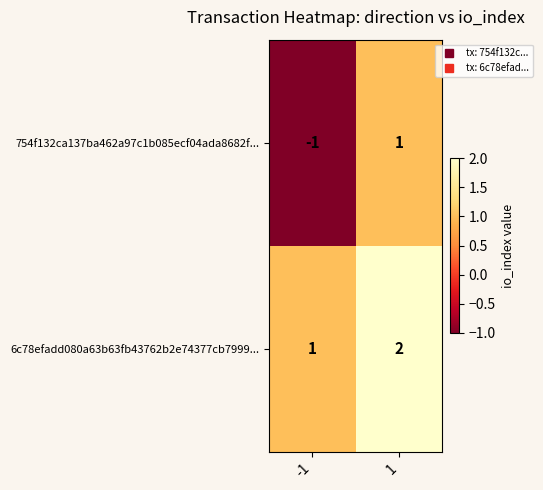

What is the minimum value shown in the chart?

-1